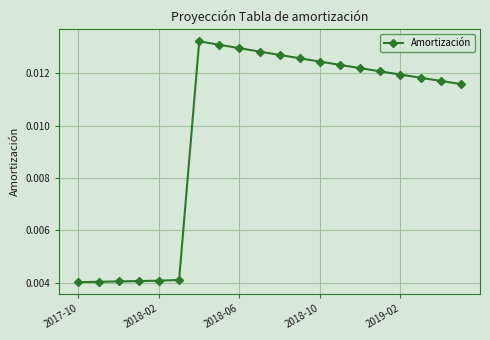

How many values are between 0 and 1?

20